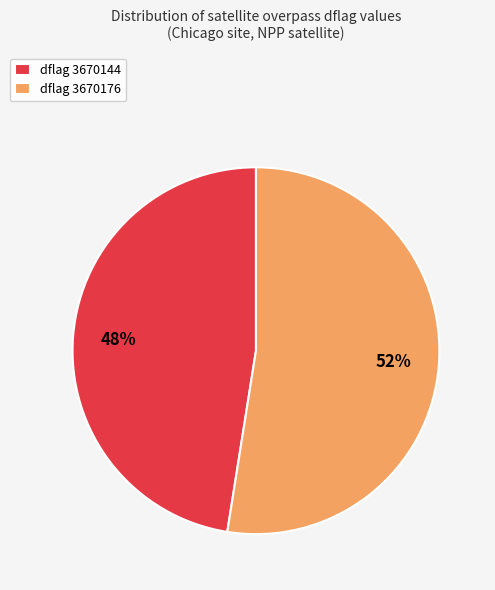

Rank the categories by value from highest to lowest.

dflag 3670176, dflag 3670144